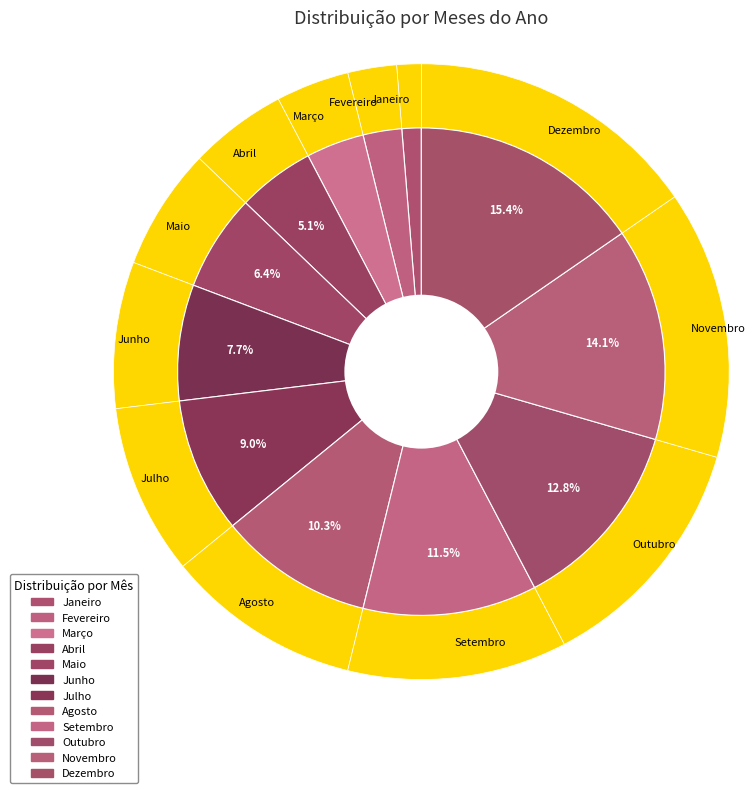

What is the ratio of the value at Fevereiro to the value at Setembro?

0.2